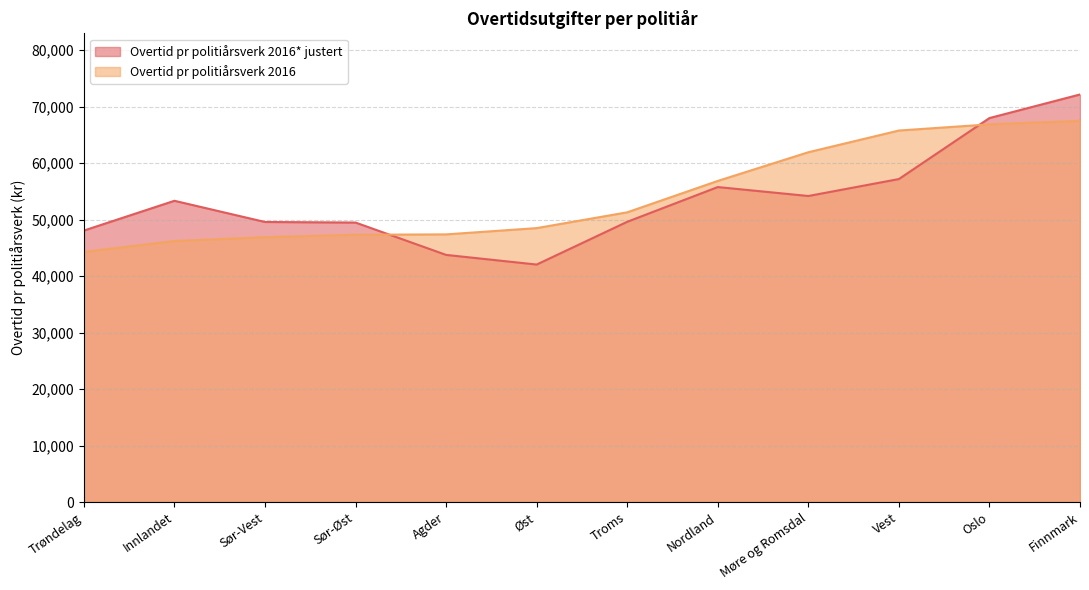

Which series has the largest range (max minus min)?

Overtid pr politiårsverk 2016* justert